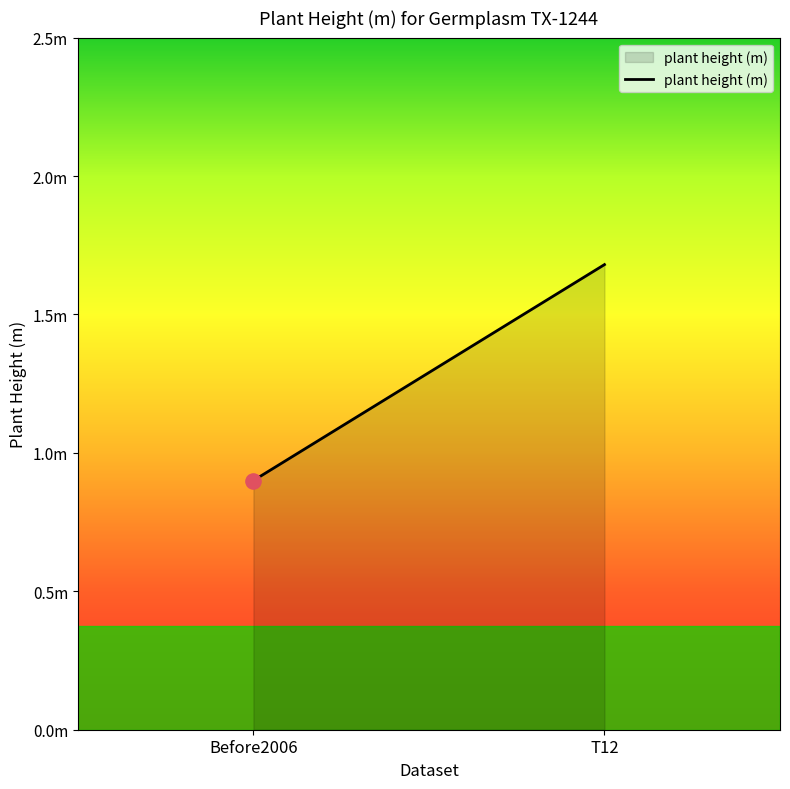

Between Before2006 and T12, which is larger?

T12